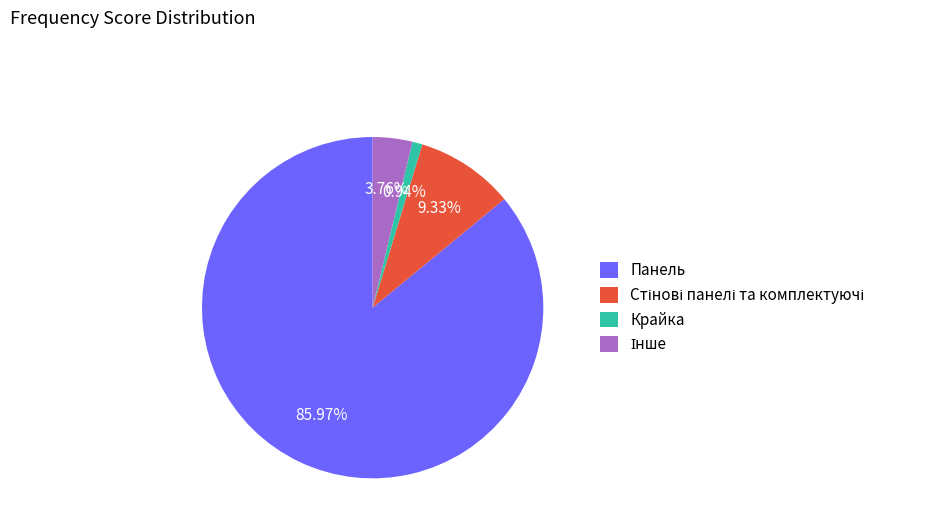

Count the number of slices in the pie.

4